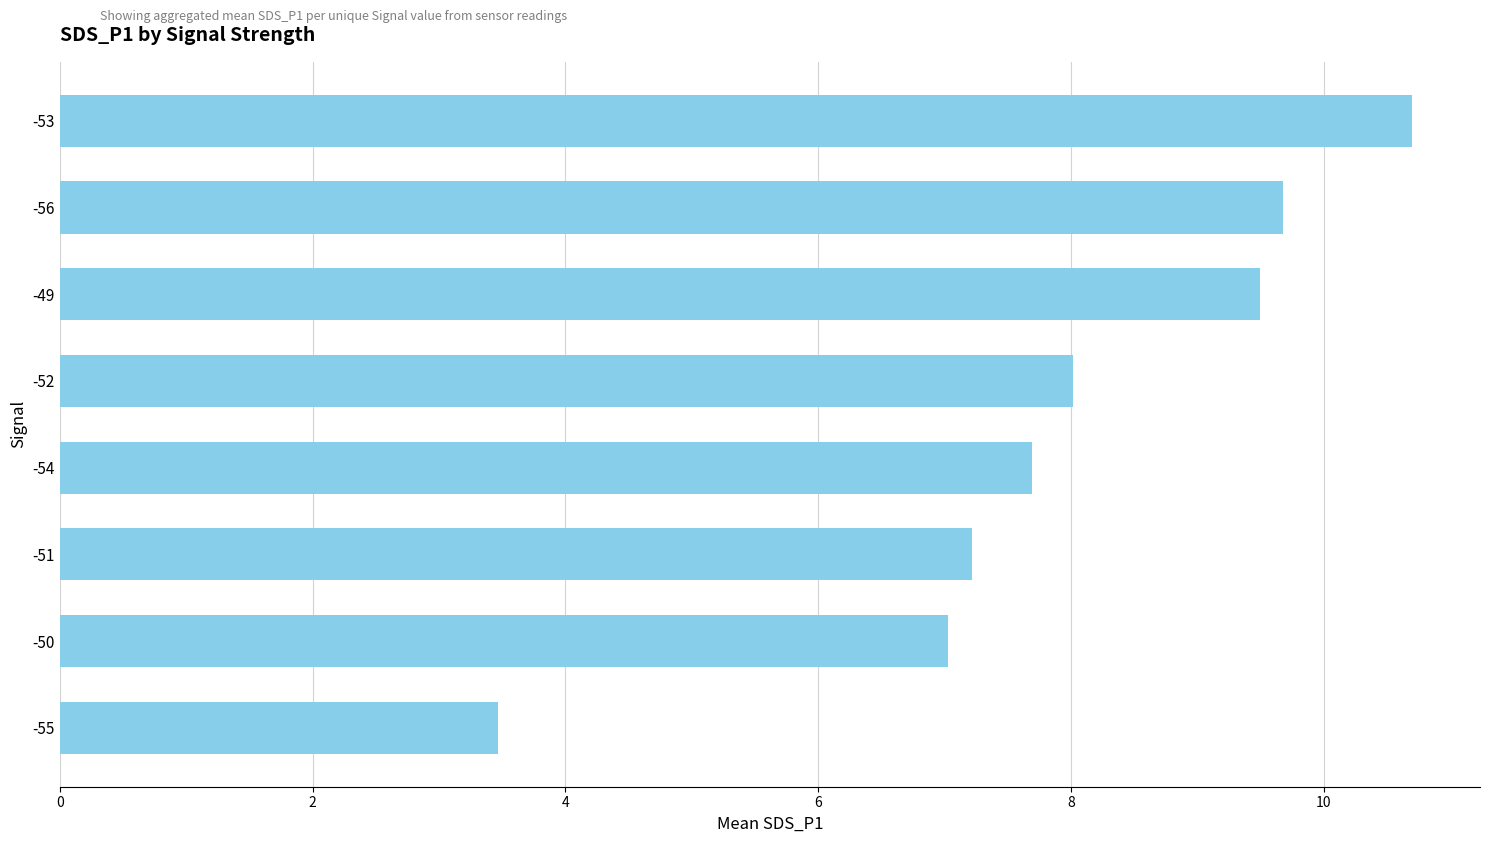

True or false: the data shows 1.2 at -55.

False